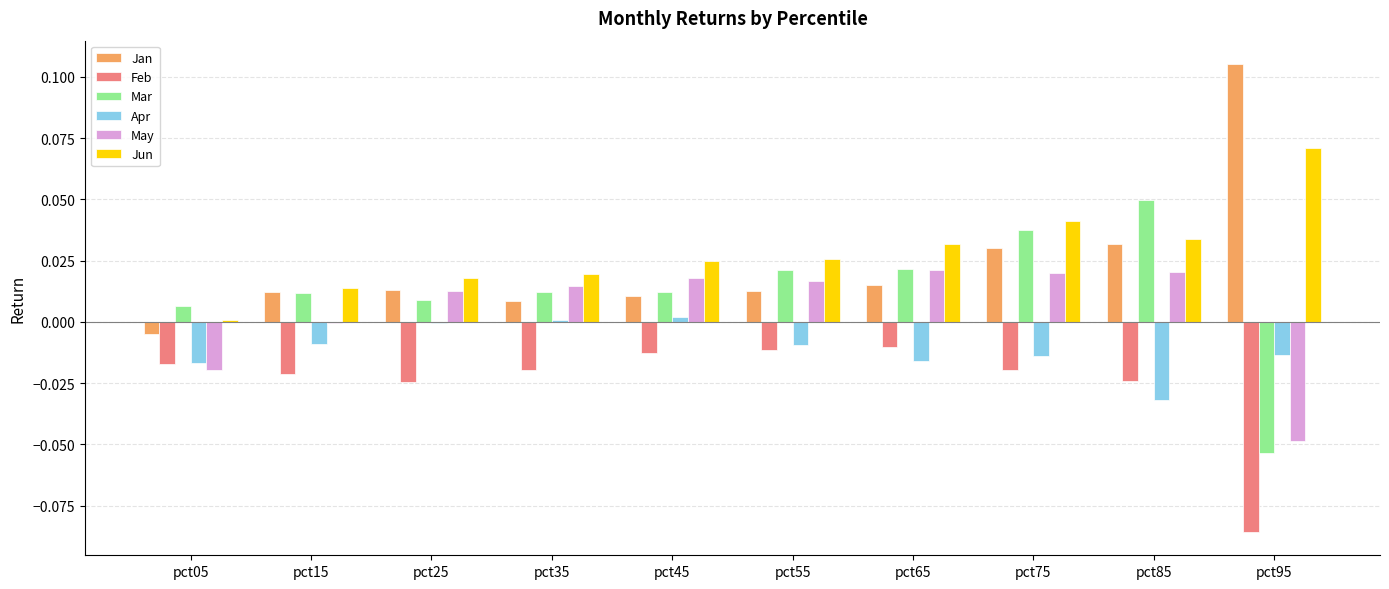

Is the value of Feb at pct95 greater than the value of Mar at pct15?

No